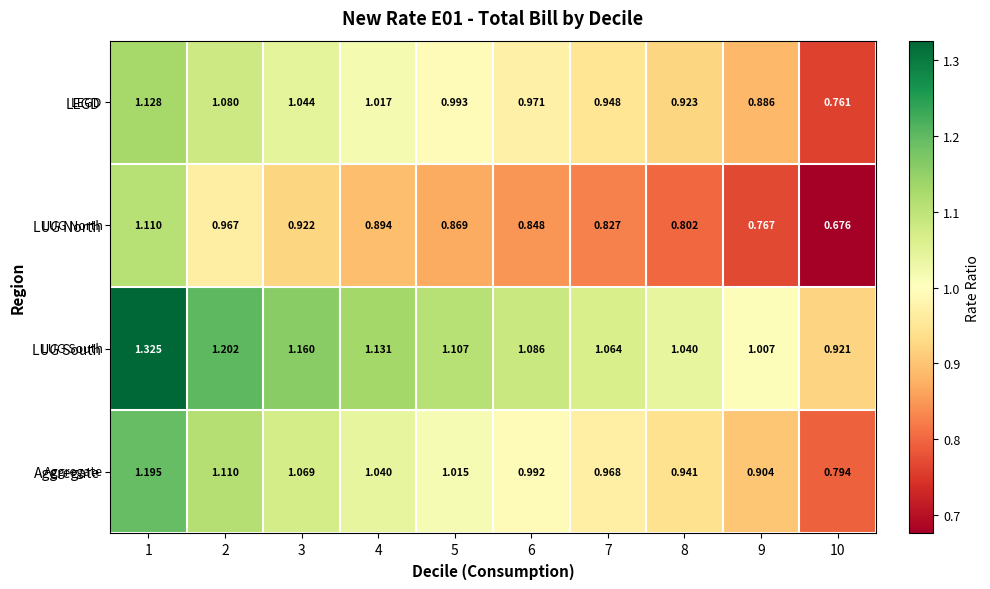

Between 2 and 5, which series saw the biggest shift?

LUG North